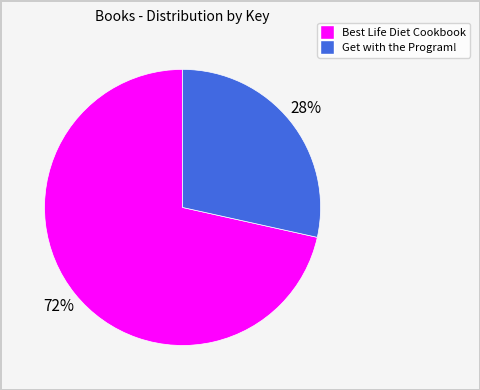

Which slice represents more than half of the pie?

Best Life Diet Cookbook